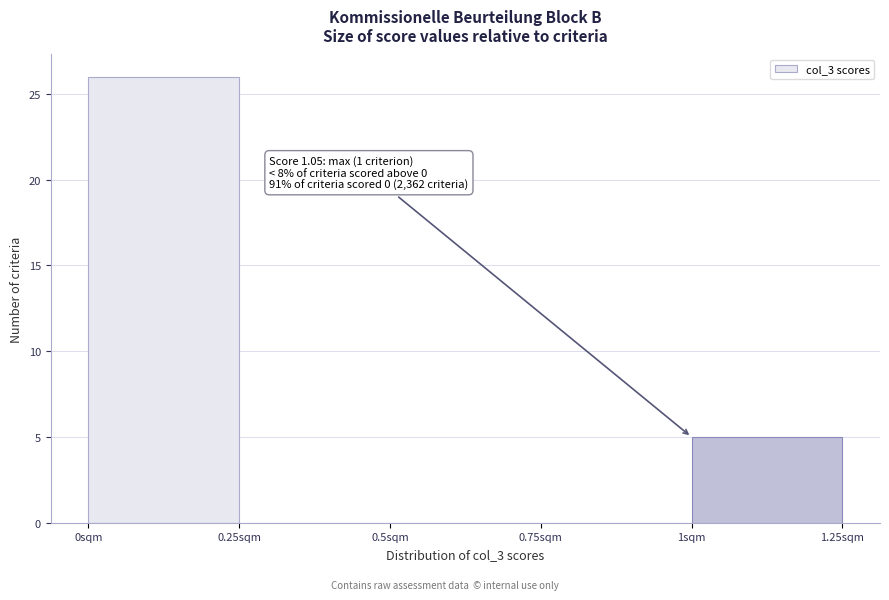

Which range on the x-axis has the tallest bar?

0.00 to 0.25